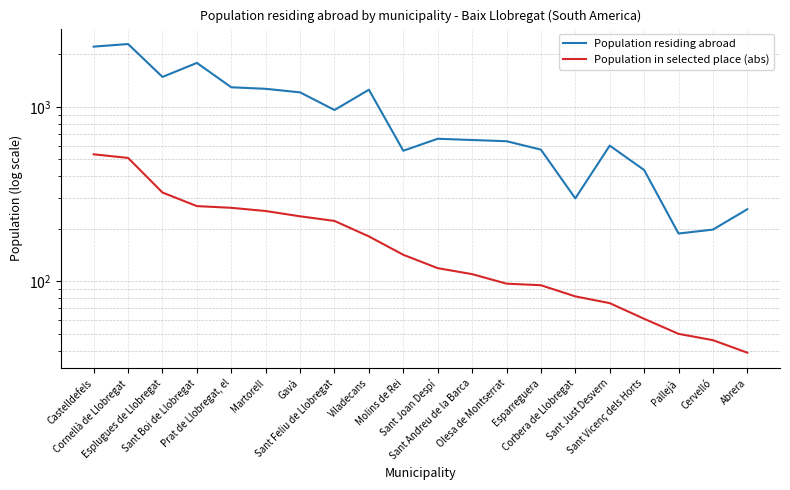

True or false: Population residing abroad and Population in selected place (abs) cross at least once.

False